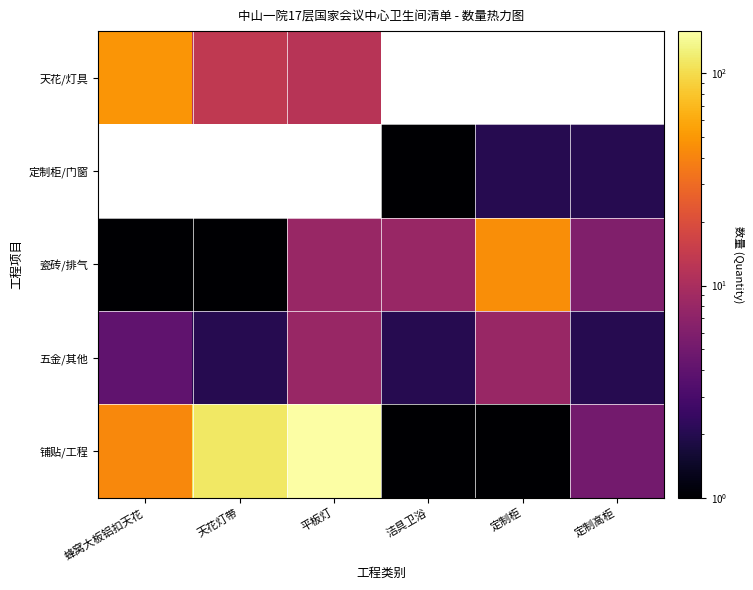

At 平板灯, list the series in order from largest to smallest.

铺贴/工程, 天花/灯具, 定制柜/门窗, 瓷砖/排气, 五金/其他